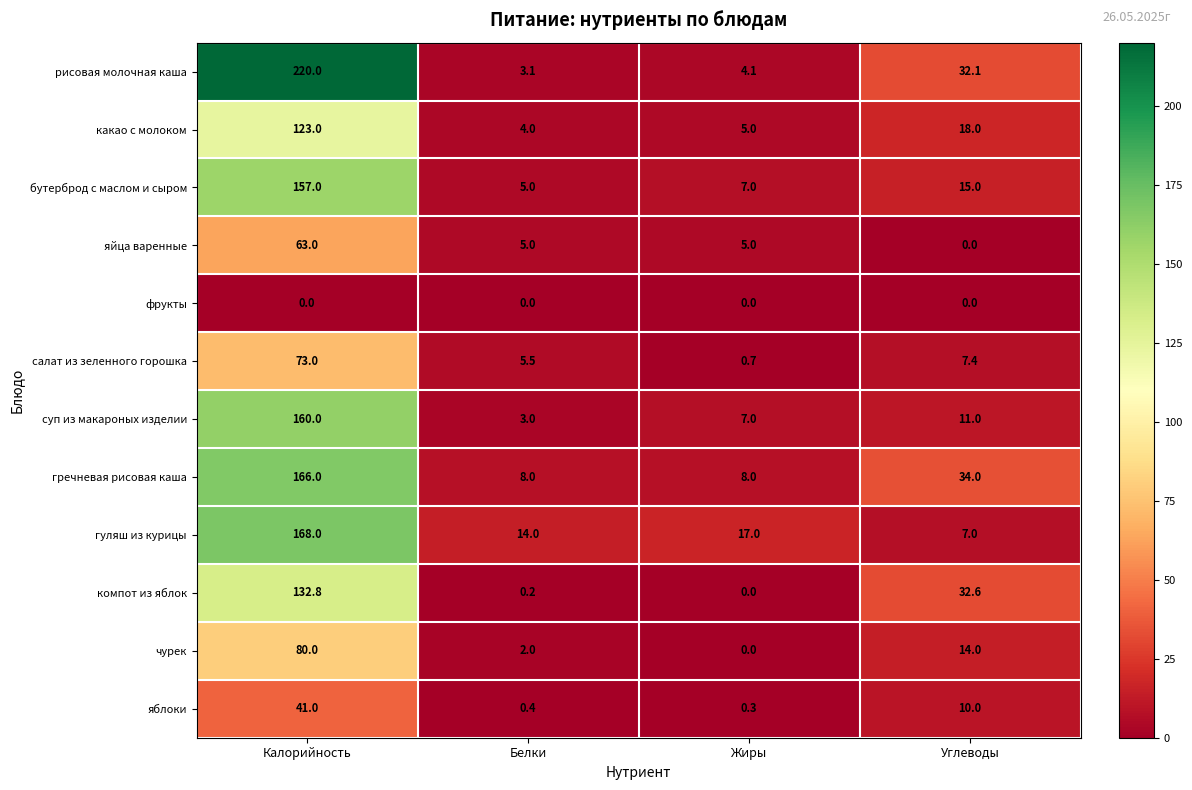

At which label does салат из зеленного горошка first exceed 7?

Калорийность